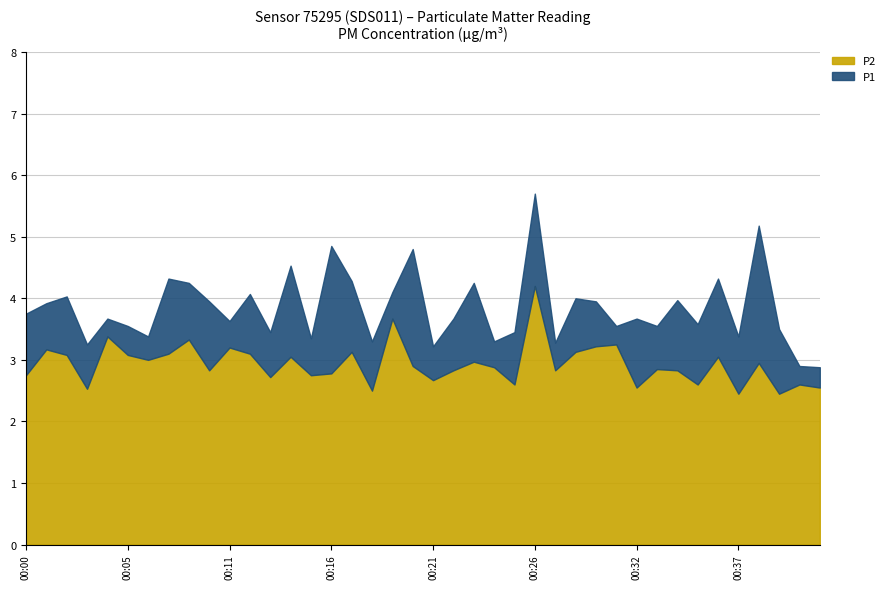

What is the average value of the P2 series?

2.9